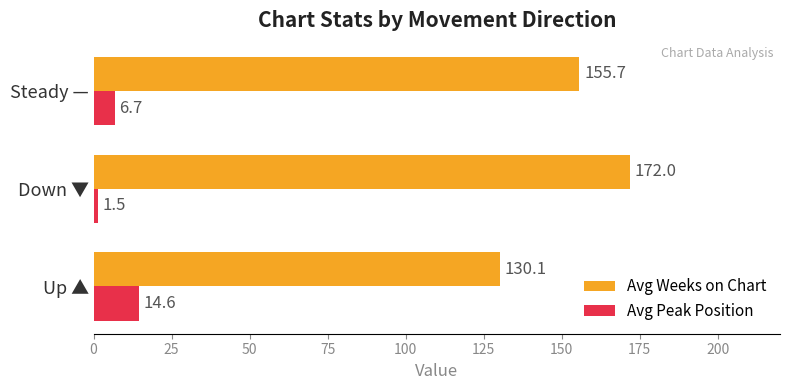

The value of Avg Peak Position at Up ▲ is 14.6. True or false?

True